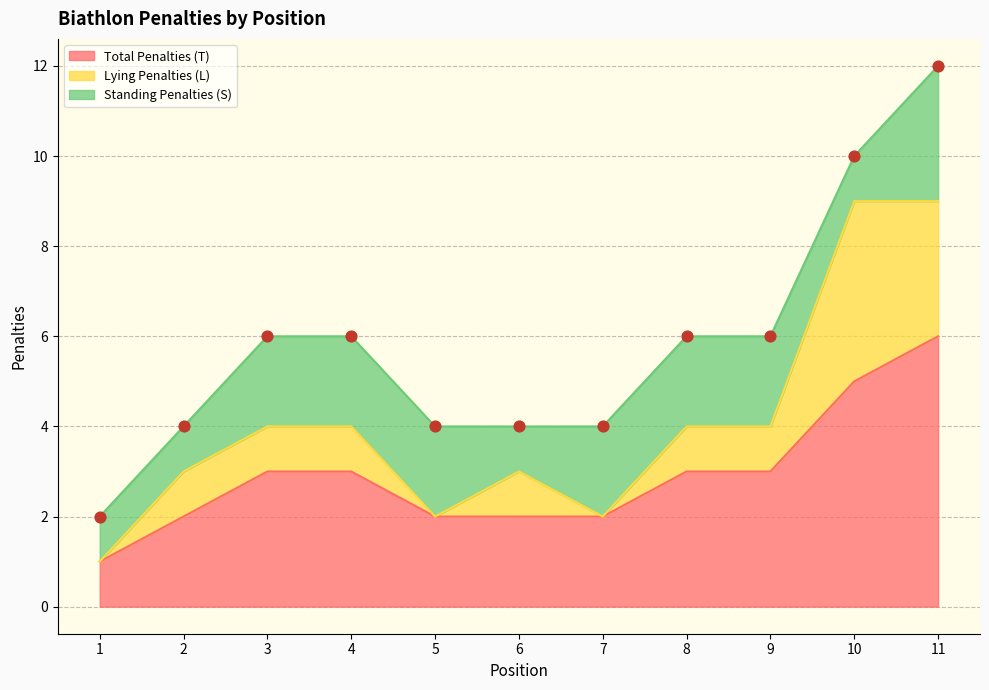

Is the value of Standing Penalties (S) at 5 greater than the value of Lying Penalties (L) at 2?

Yes